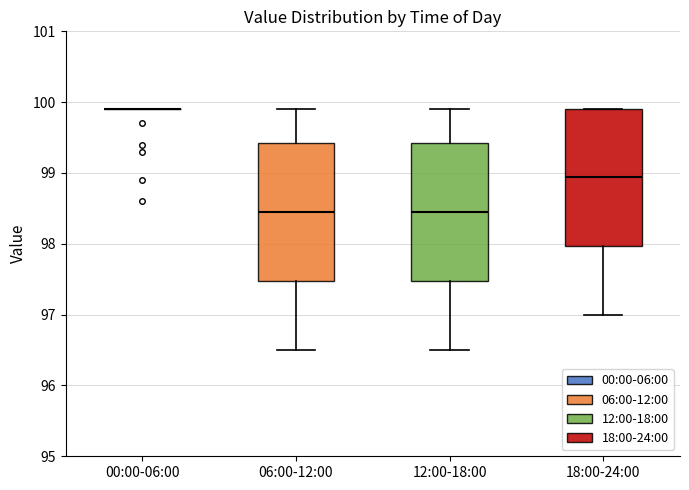

Reading left to right, read every box against the y-axis: the position of its median line, the range the box covers, and the ends of its whiskers. The values are not printed on the chart, so give them approximately, as read against the axis.

00:00-06:00: box collapsed to a line at 99.9, whiskers 99.9 to 99.9
06:00-12:00: median 98.5, box 97.5 to 99.4, whiskers 96.5 to 99.9
12:00-18:00: median 98.5, box 97.5 to 99.4, whiskers 96.5 to 99.9
18:00-24:00: median 99.0, box 98.0 to 99.9, whiskers 97.0 to 99.9